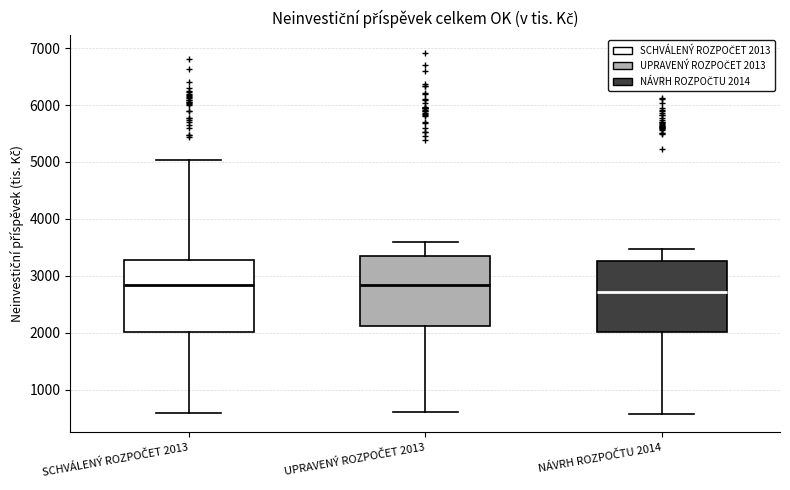

Where does the lower whisker of the box for NÁVRH ROZPOČTU 2014 end on the y-axis? The values are not printed on the chart, so give them approximately, as read against the axis.

600